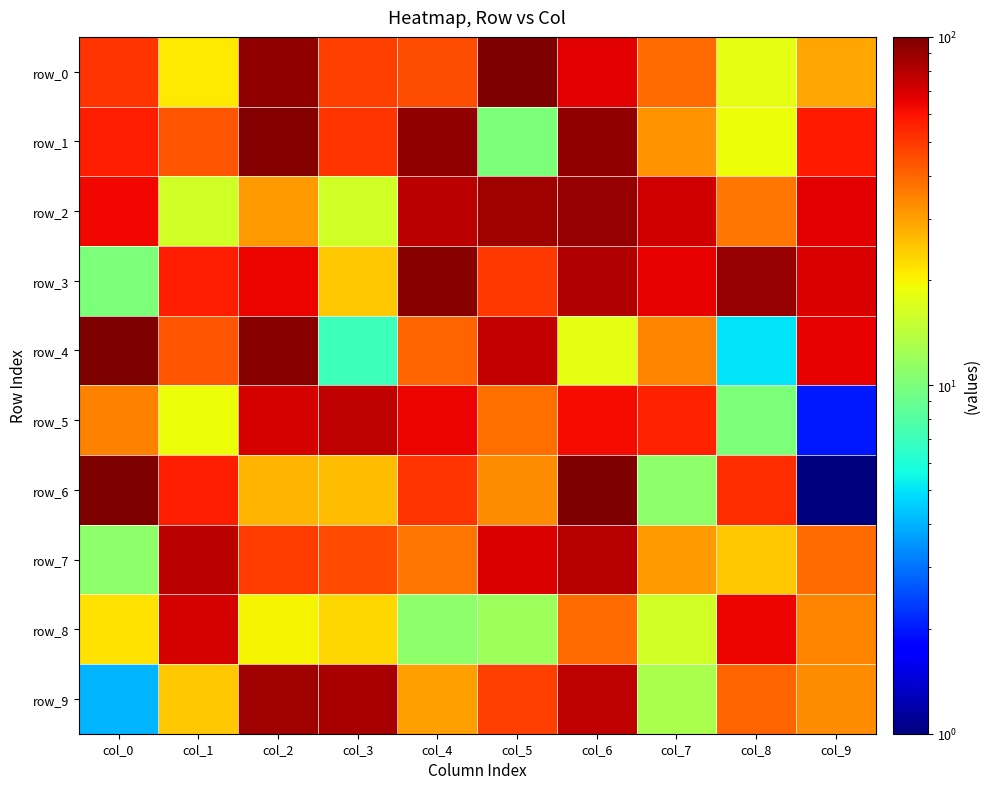

List the series in order of their peak value, highest first.

row_0, row_6, row_4, row_1, row_3, row_2, row_9, row_7, row_5, row_8